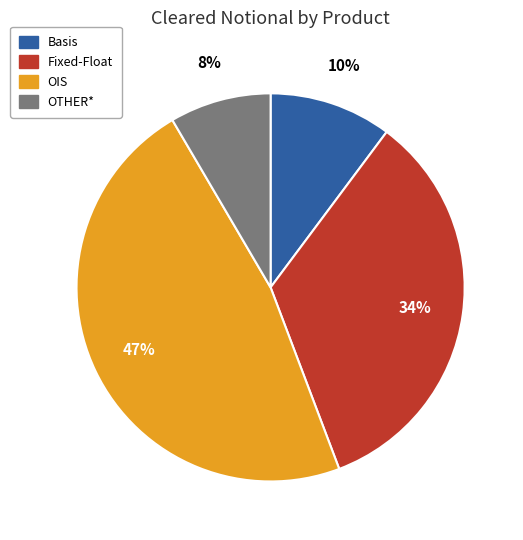

Does OIS represent more than half of the total?

No